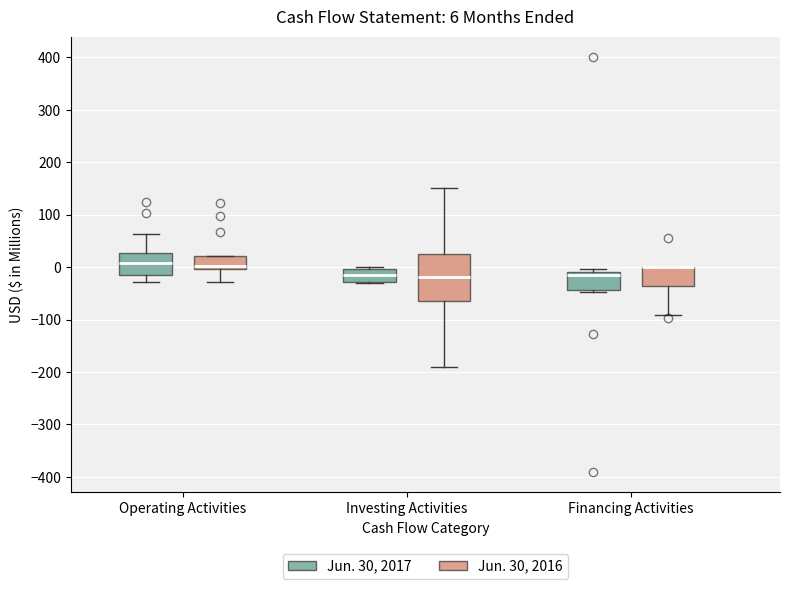

Comparing the boxes themselves (not the whiskers), which one is the tallest?

Investing Activities (Jun. 30, 2016)